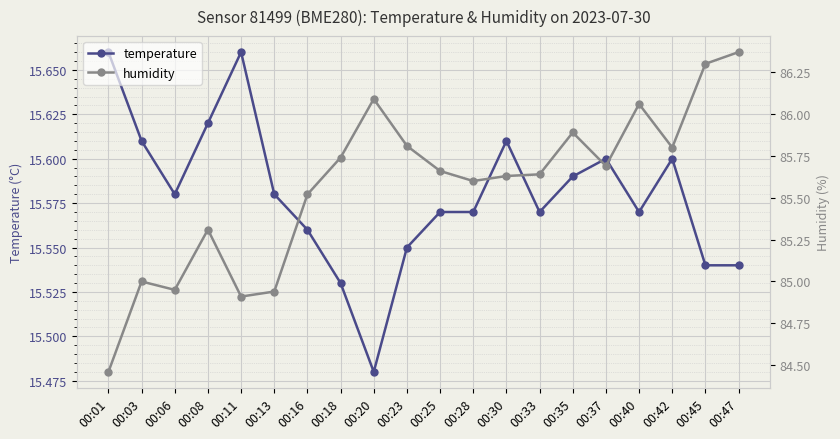

What is the average value of the humidity series?

85.6